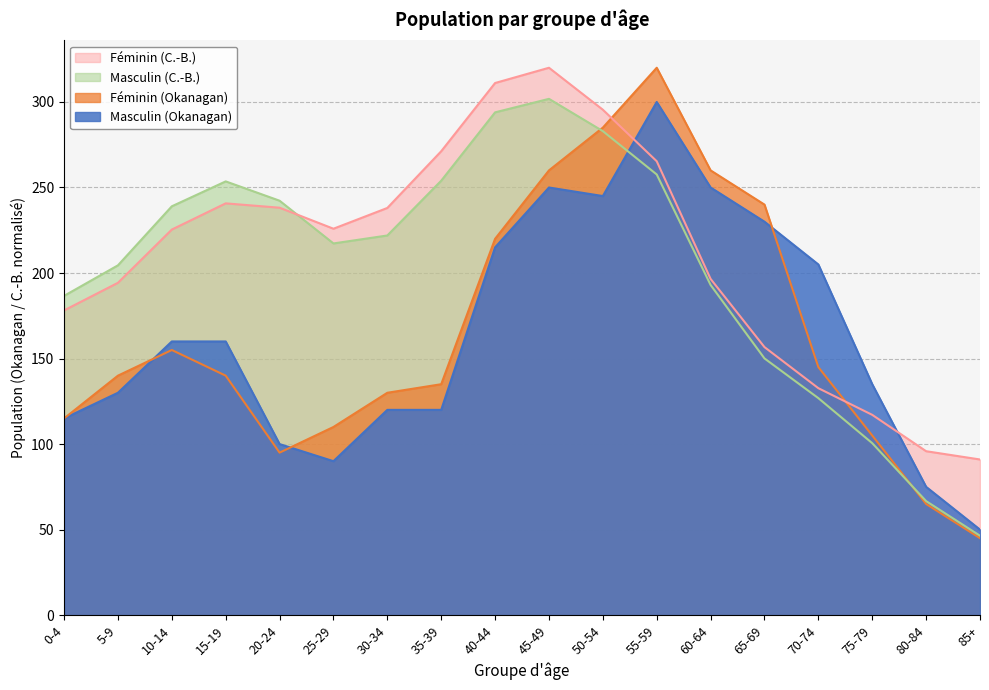

Between which two adjacent categories do Féminin (C.-B.) and Féminin (Okanagan) first intersect?

50-54 and 55-59